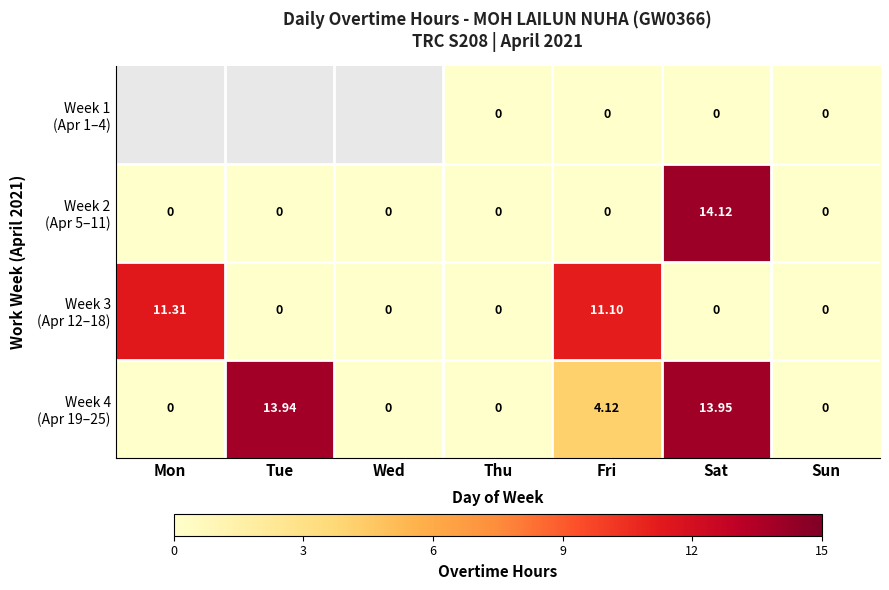

Which series has the largest total across all categories?

Week 4 (Apr 19–25)